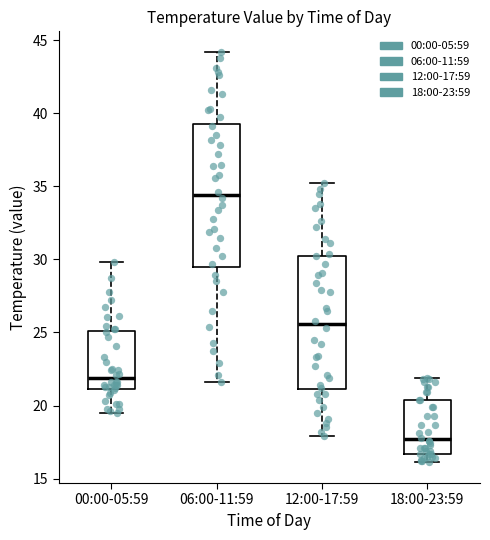

Reading left to right, transcribe this box plot: for each box, give where its median line is, the range the box spans, and where its two whiskers end, as read against the y-axis. The values are not printed on the chart, so give them approximately, as read against the axis.

00:00-05:59: median 22.0, box 21.0 to 25.0, whiskers 19.5 to 30.0
06:00-11:59: median 34.5, box 29.5 to 39.5, whiskers 21.5 to 44.0
12:00-17:59: median 25.5, box 21.0 to 30.5, whiskers 18.0 to 35.0
18:00-23:59: median 17.5, box 16.5 to 20.5, whiskers 16.0 to 22.0